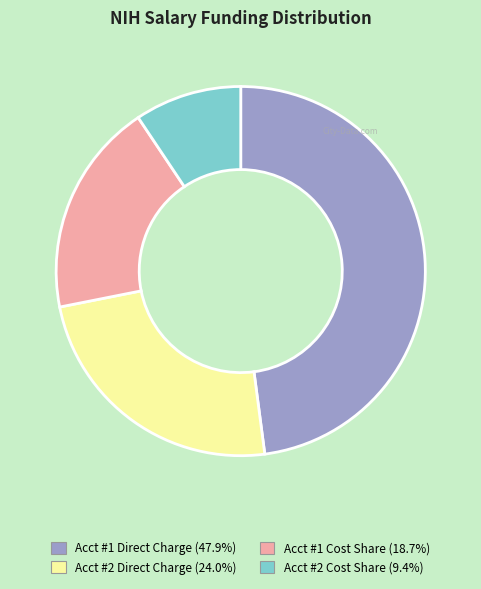

Does any single category account for the majority?

No